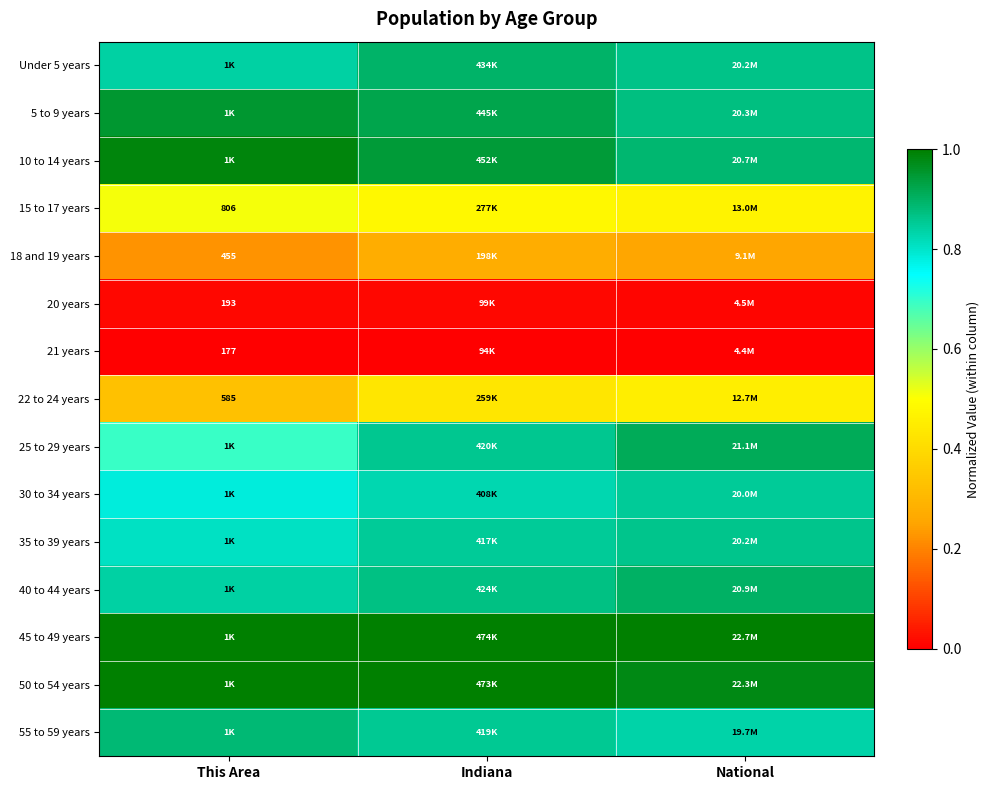

List the labels in order of 22 to 24 years value, largest first.

National, Indiana, This Area